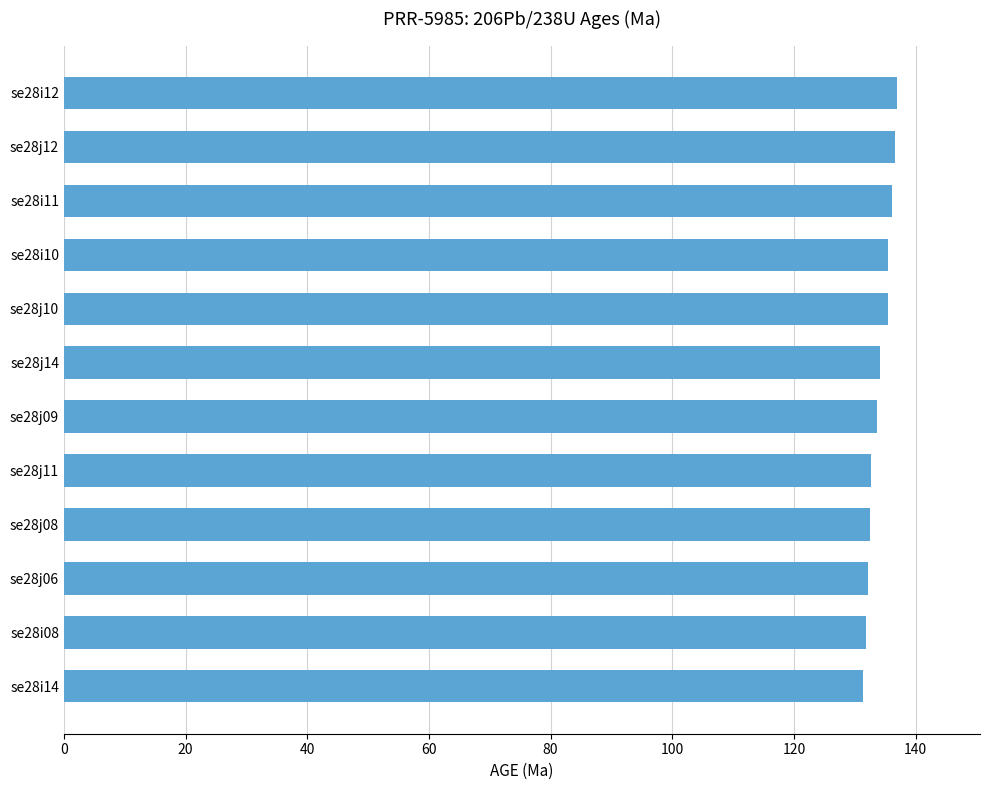

What is the sum of all values?

1608.9